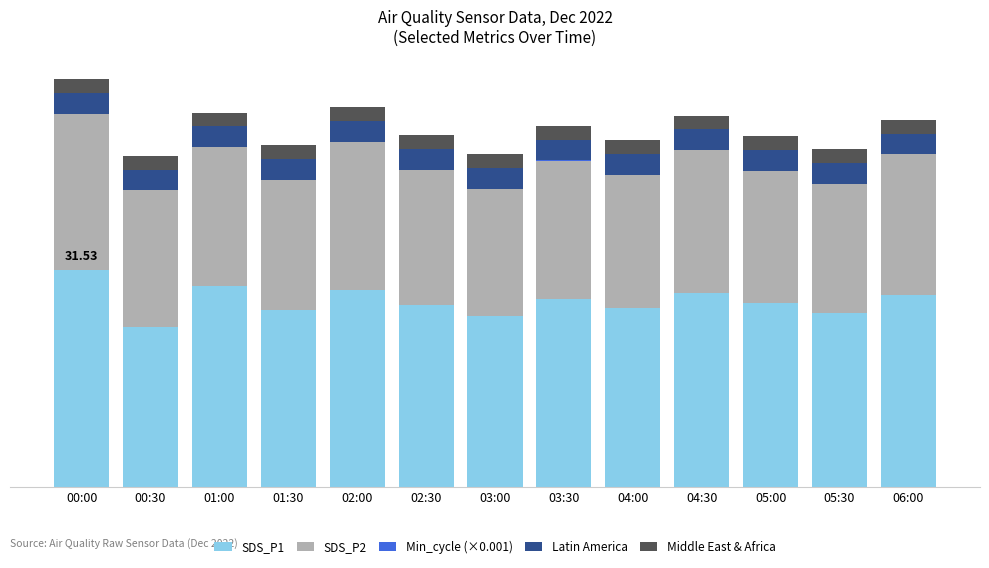

Are the bars grouped side by side (vs. stacked)?

No